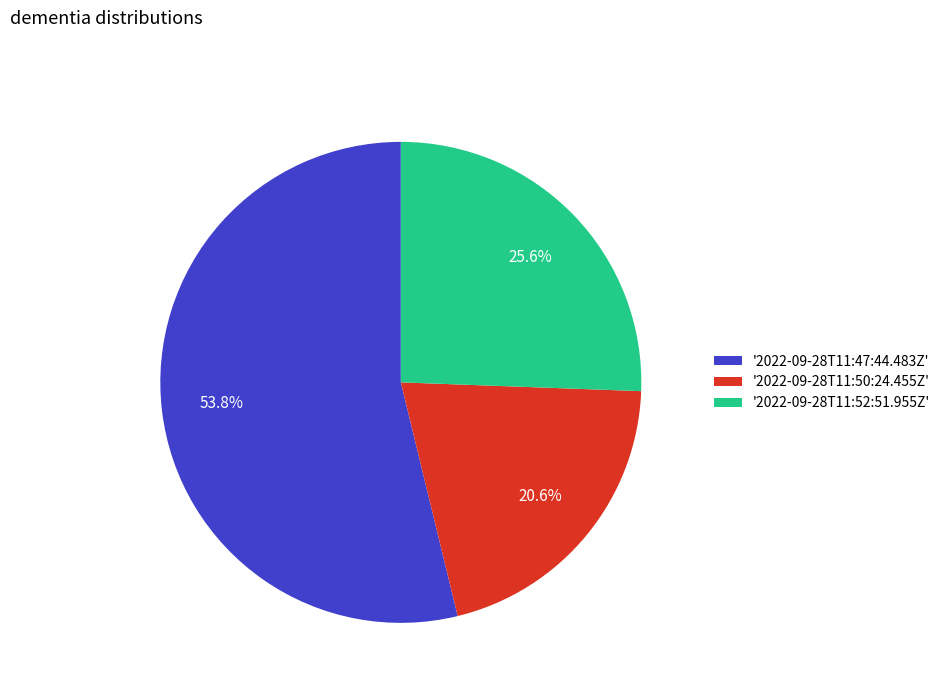

Which category accounts for the majority?

'2022-09-28T11:47:44.483Z'